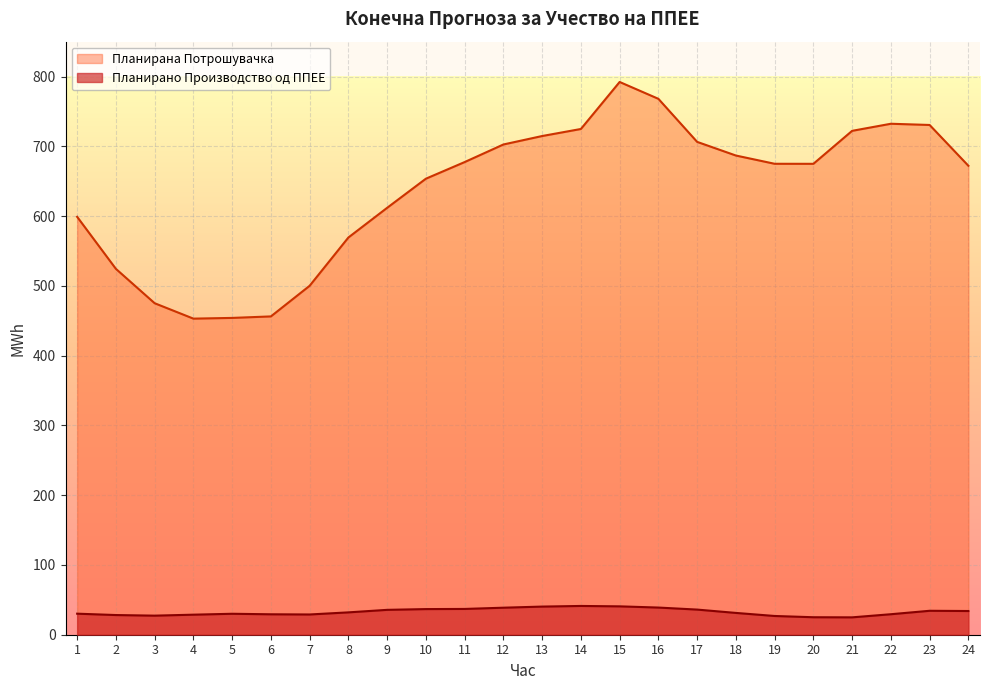

What is the value of the Планирано Производство од ППЕЕ point at the 9th from the left?

35.7